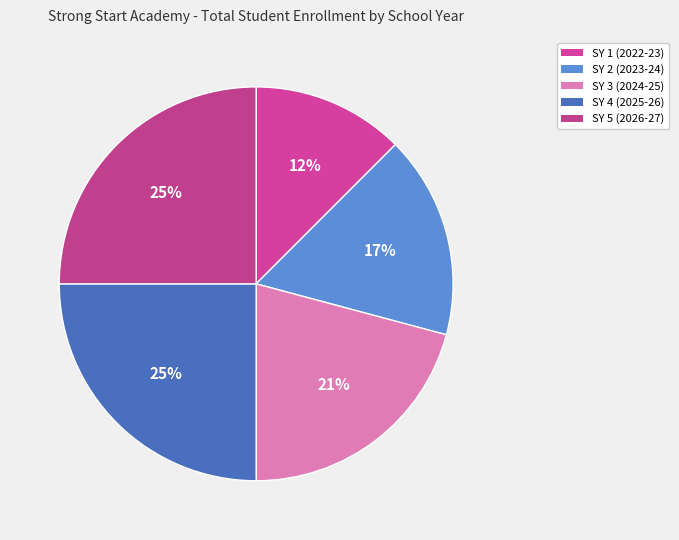

How many slices are in this pie chart?

5